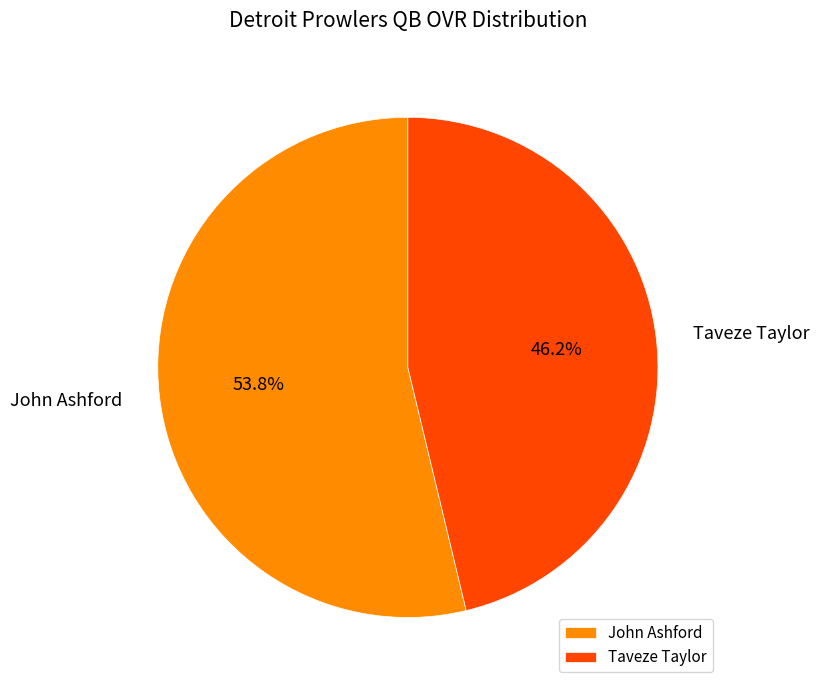

Count the number of slices in the pie.

2